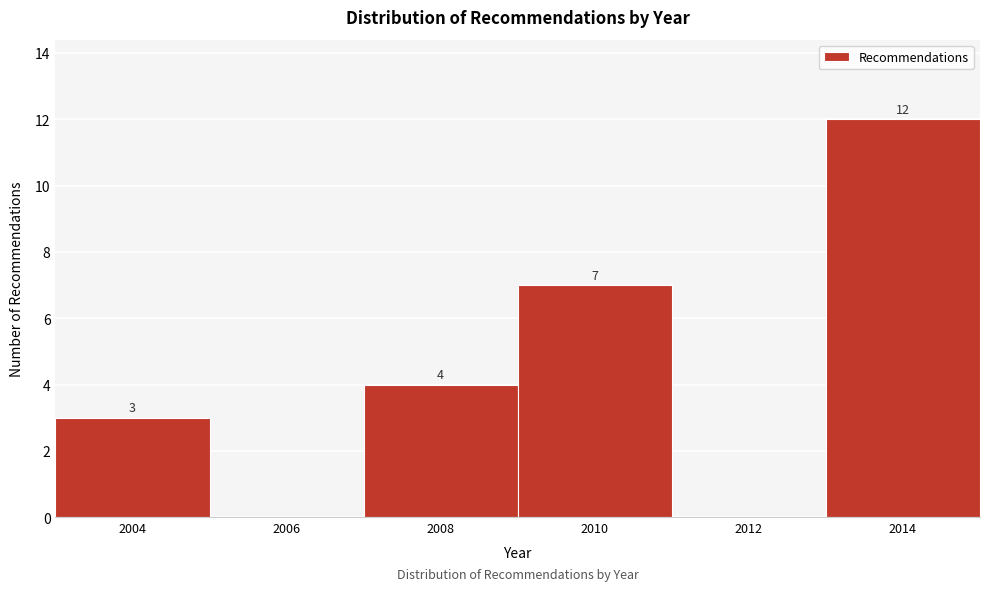

Reading left to right, extract all data points from this chart.

2004=3	2006=0	2008=4	2010=7	2012=0	2014=12